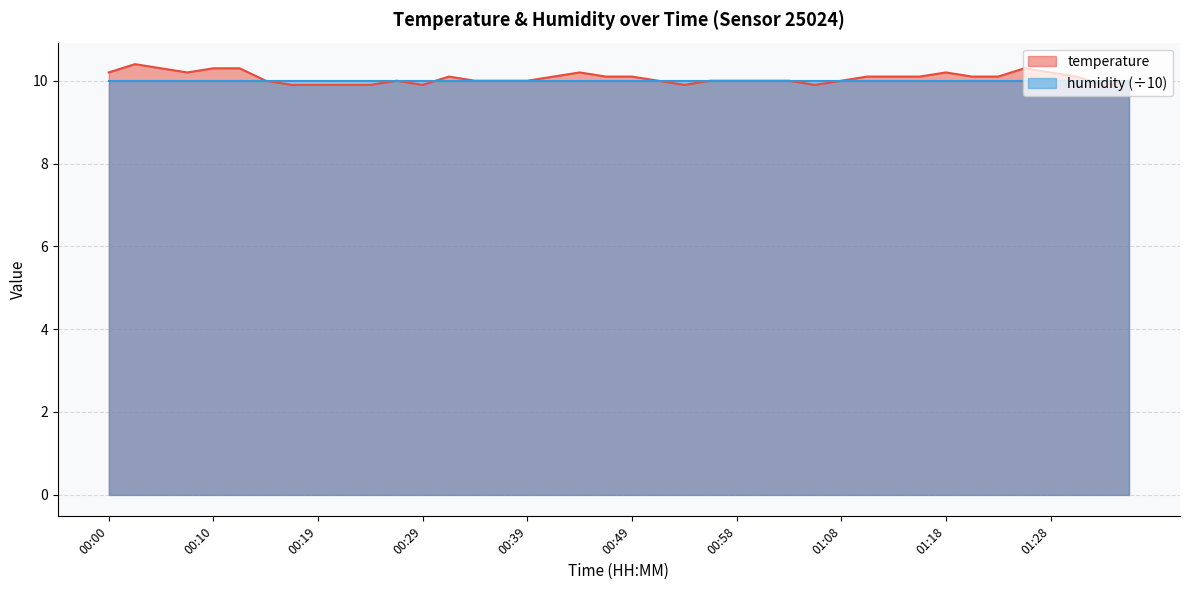

Rank the categories by value from lowest to highest.

00:17, 00:19, 00:22, 00:24, 00:29, 00:53, 01:06, 01:32, 00:14, 00:27, 00:34, 00:36, 00:39, 00:51, 00:56, 00:58, 01:01, 01:03, 01:08, 01:35, 00:32, 00:41, 00:46, 00:49, 01:11, 01:13, 01:15, 01:20, 01:23, 01:30, 00:00, 00:07, 00:44, 01:18, 01:28, 00:05, 00:10, 00:12, 01:25, 00:02